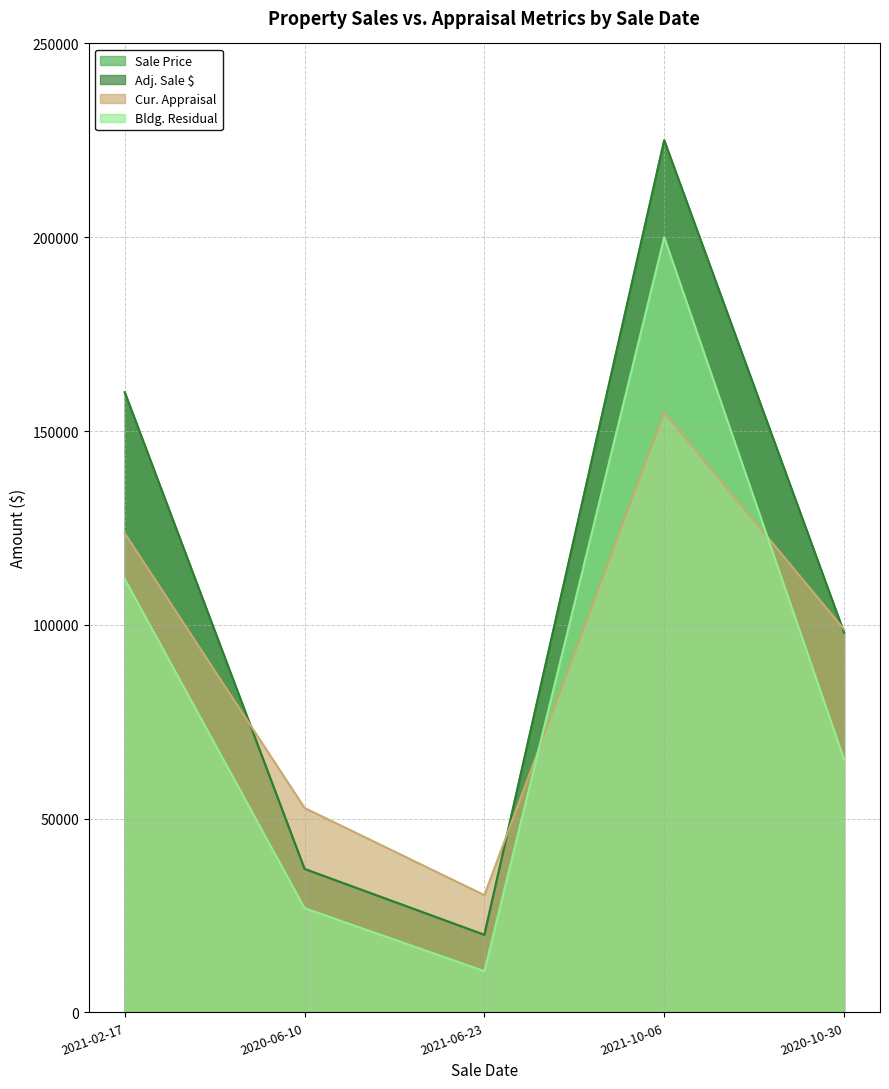

How many interior local valleys does the Sale Price series have?

1